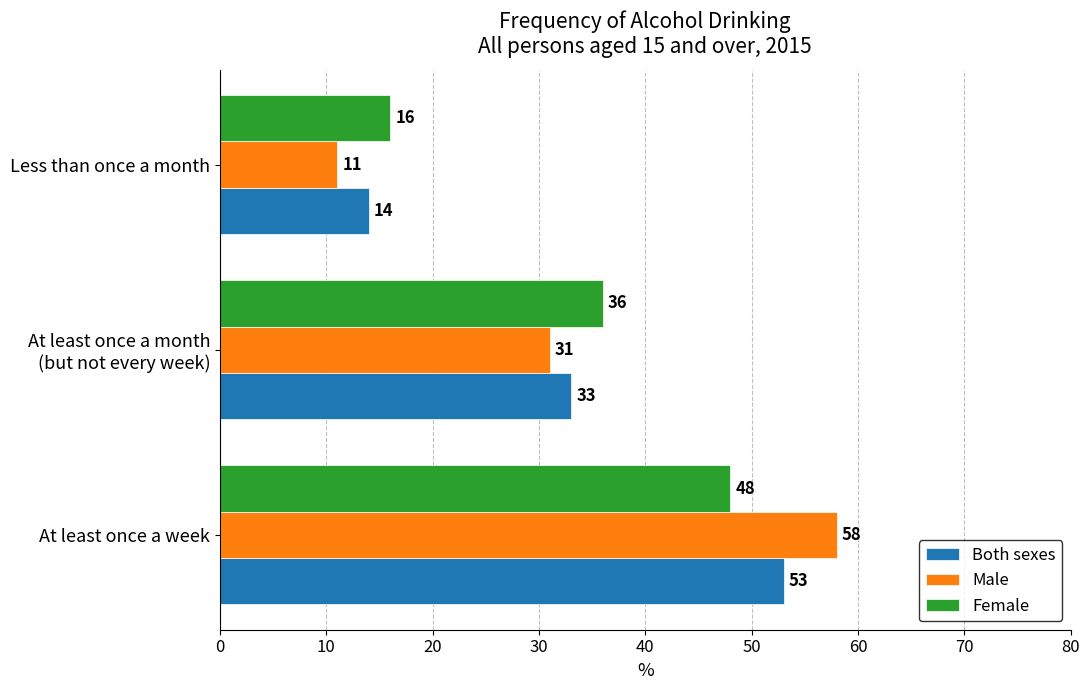

What is the average value of the Male series?

33